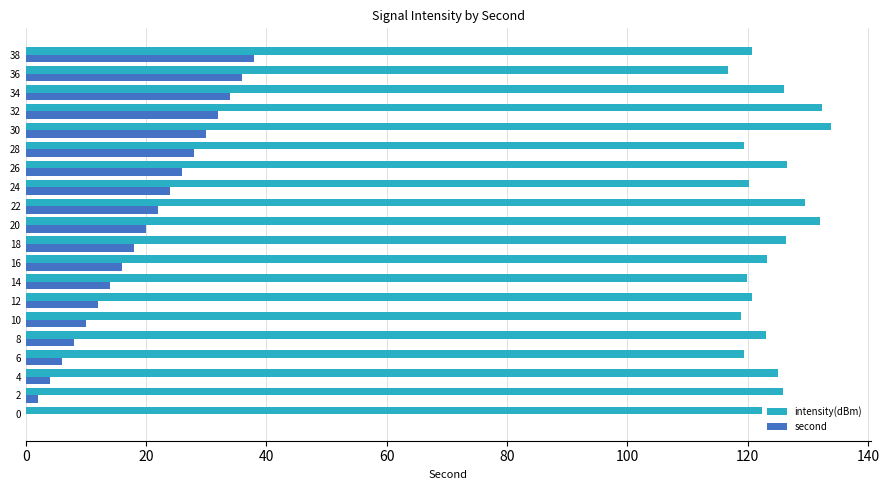

What is the average value of the second series?

19.0